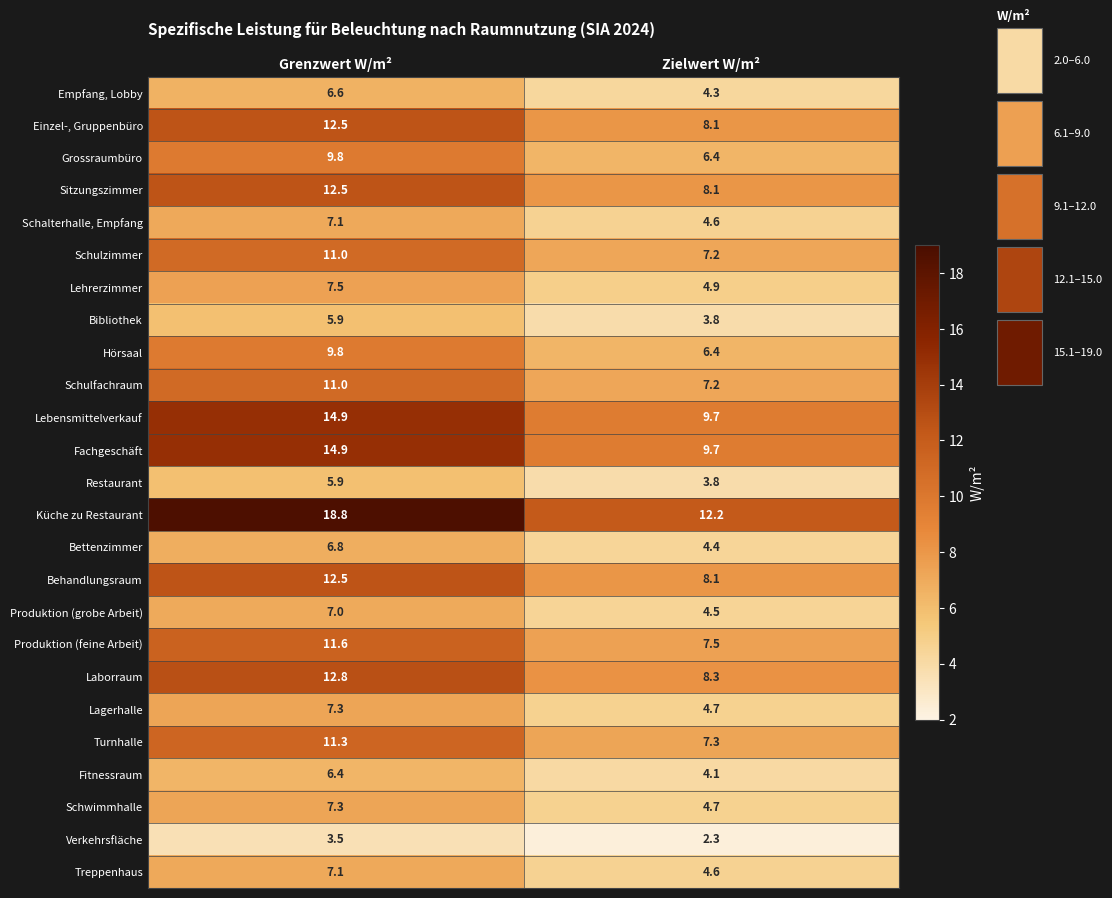

At which label does Laborraum first exceed 12?

Grenzwert W/m²